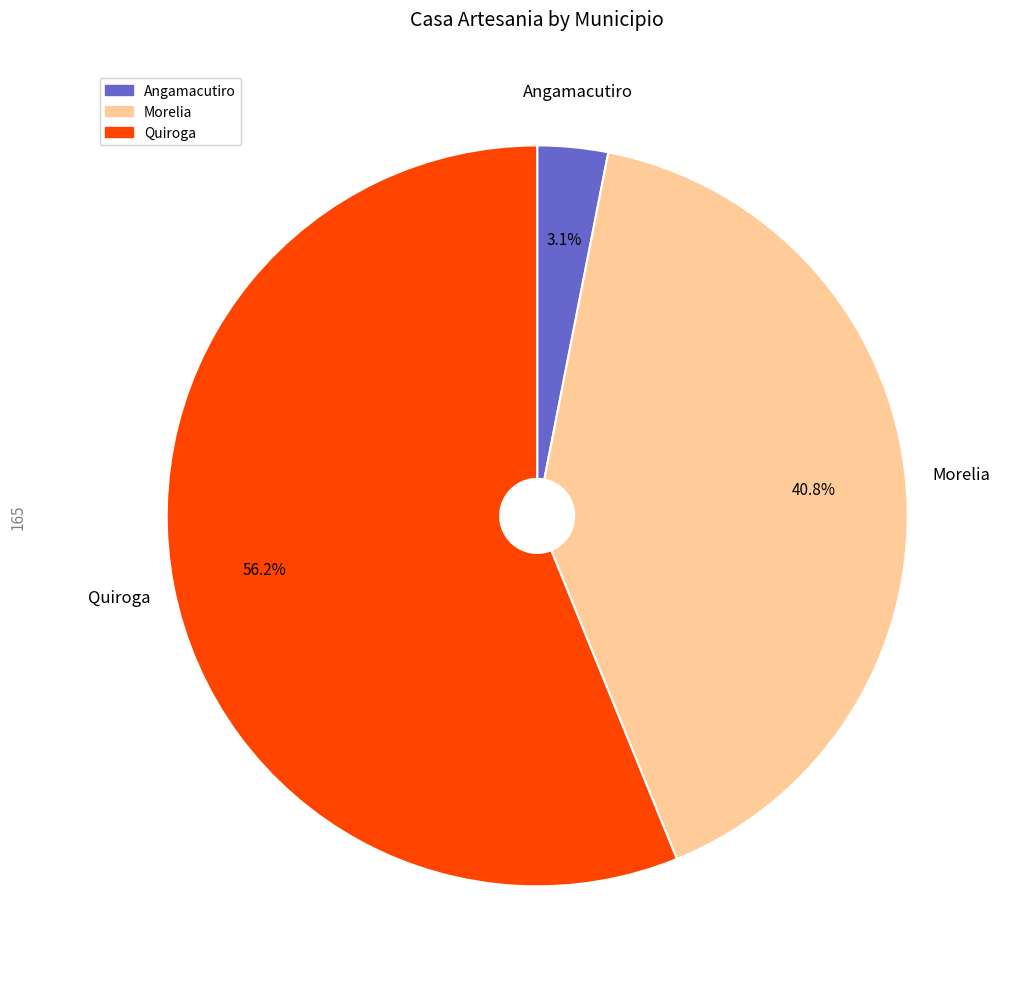

Is the sum of Angamacutiro and Quiroga greater than half?

Yes